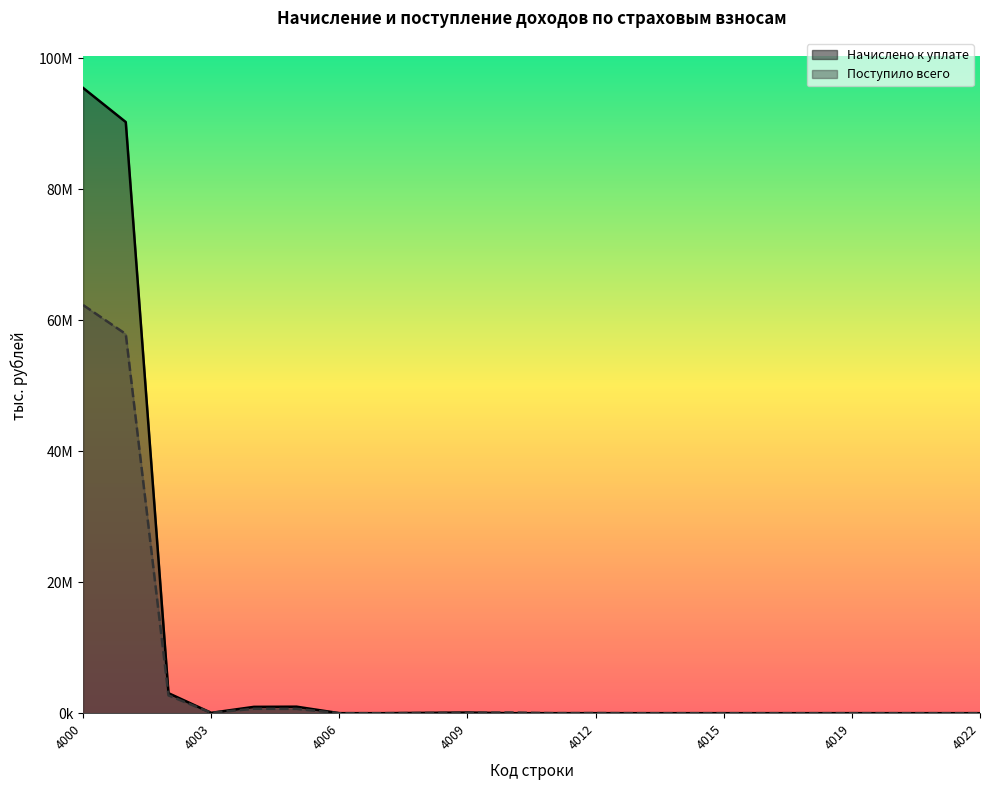

True or false: Начислено к уплате and Поступило всего cross at least once.

True